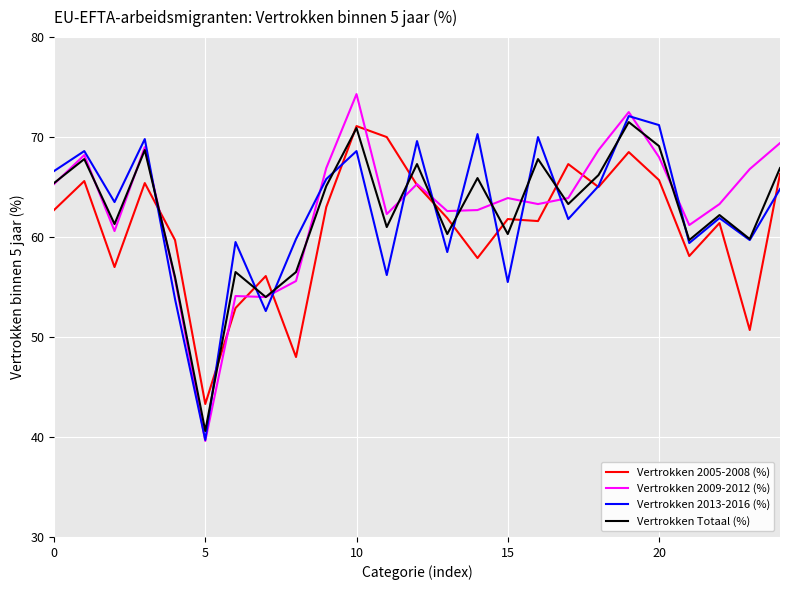

Which series has the widest spread of values?

Vertrokken 2009-2012 (%)